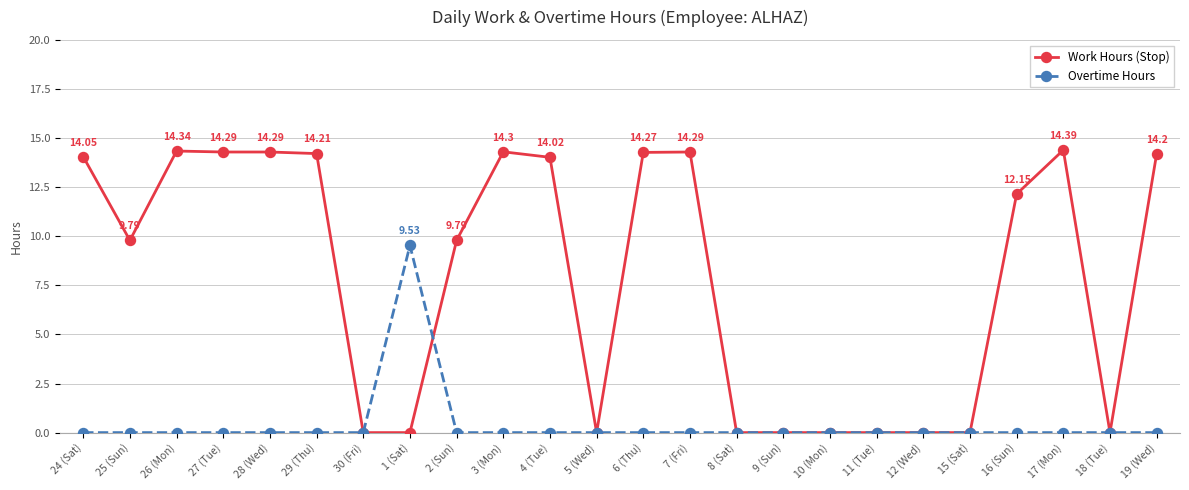

What is the difference between the maximum and minimum values in the Work Hours (Stop) series?

14.4